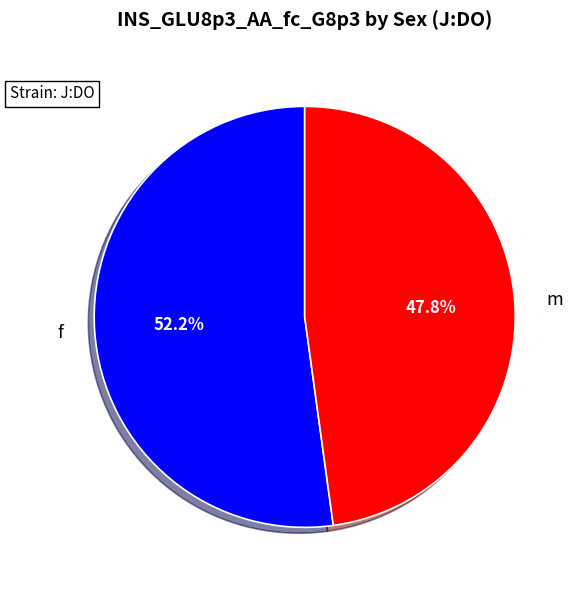

What is the smallest slice in the pie chart?

m